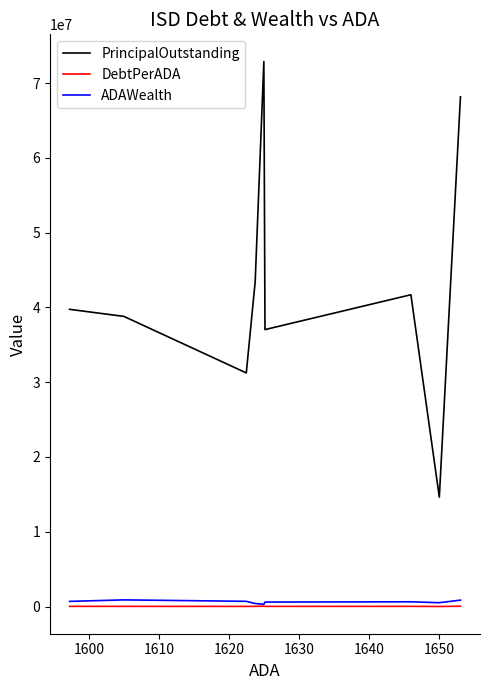

Is the value of PrincipalOutstanding at 8 greater than the value of DebtPerADA at 8?

Yes